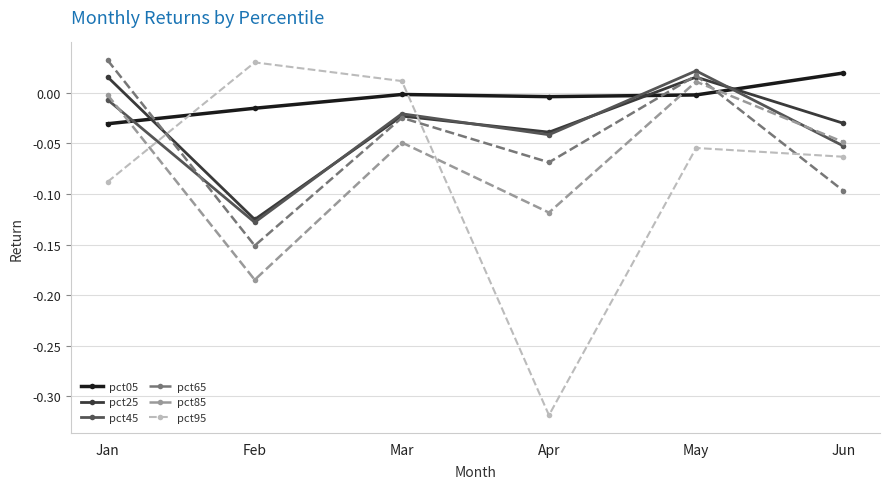

How many categories are shown in the chart?

6